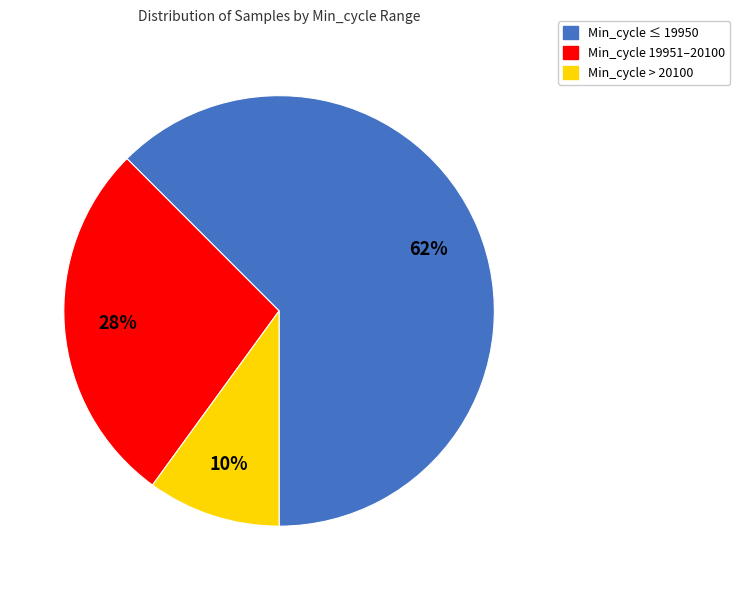

Approximately how many times larger is the value at Min_cycle > 20100 compared to Min_cycle 19951–20100?

0.4